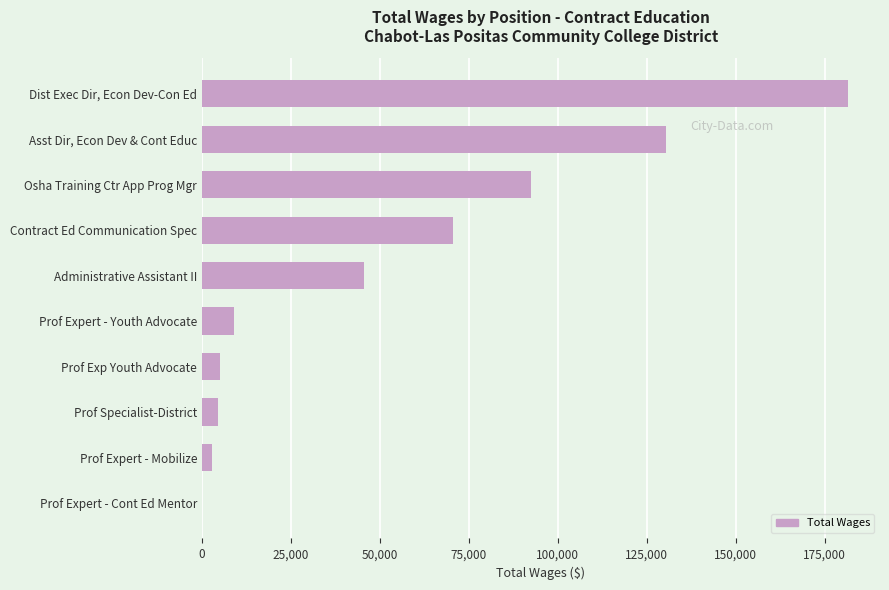

At which label is the value closest to 90734?

Osha Training Ctr App Prog Mgr